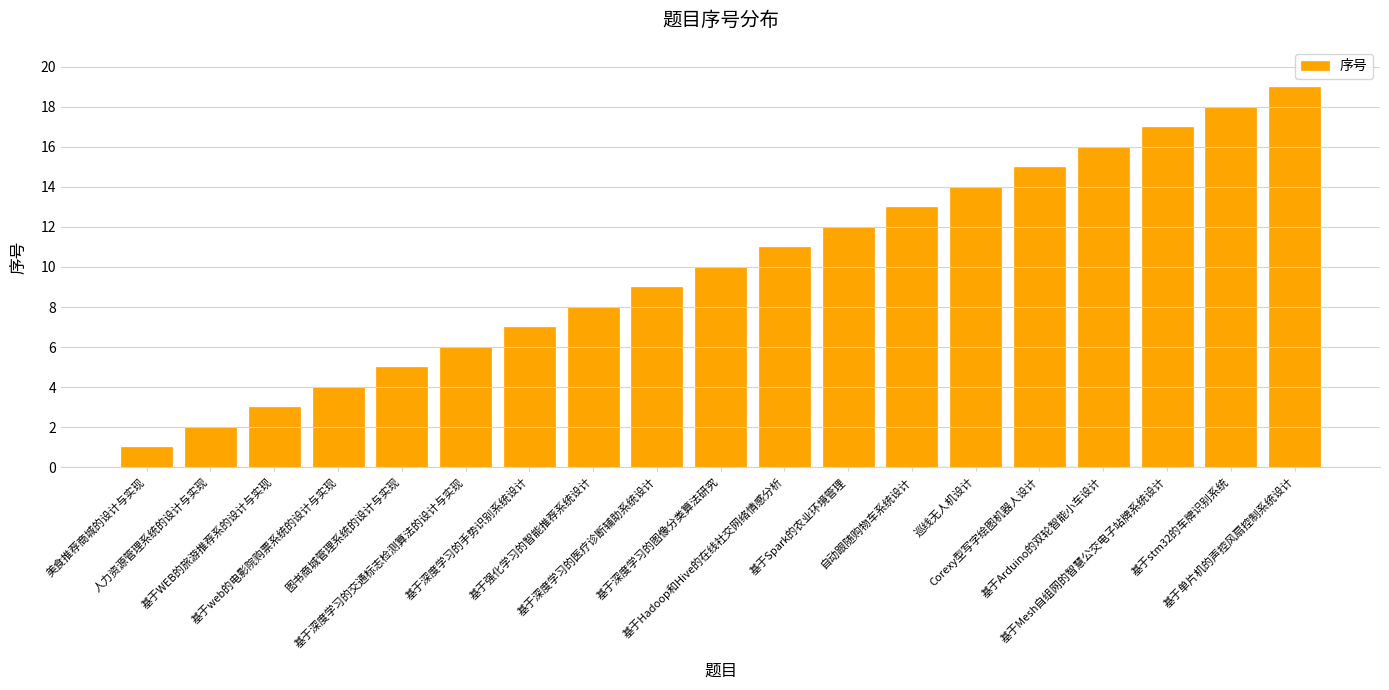

Are the bars horizontal?

No